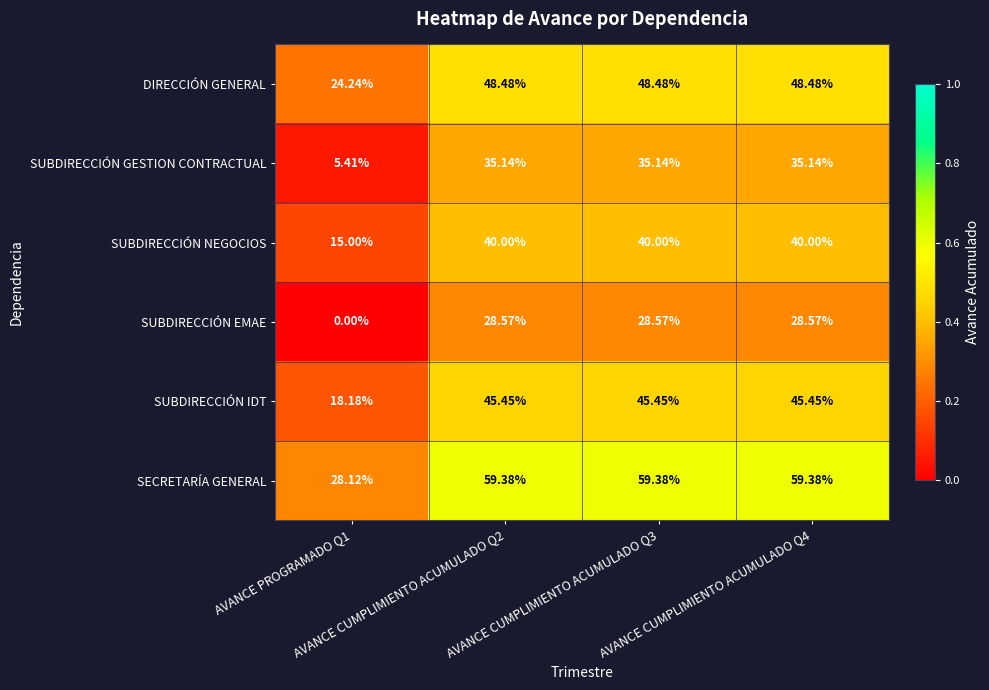

List the series in order of their peak value, highest first.

SECRETARÍA GENERAL, DIRECCIÓN GENERAL, SUBDIRECCIÓN IDT, SUBDIRECCIÓN NEGOCIOS, SUBDIRECCIÓN GESTION CONTRACTUAL, SUBDIRECCIÓN EMAE